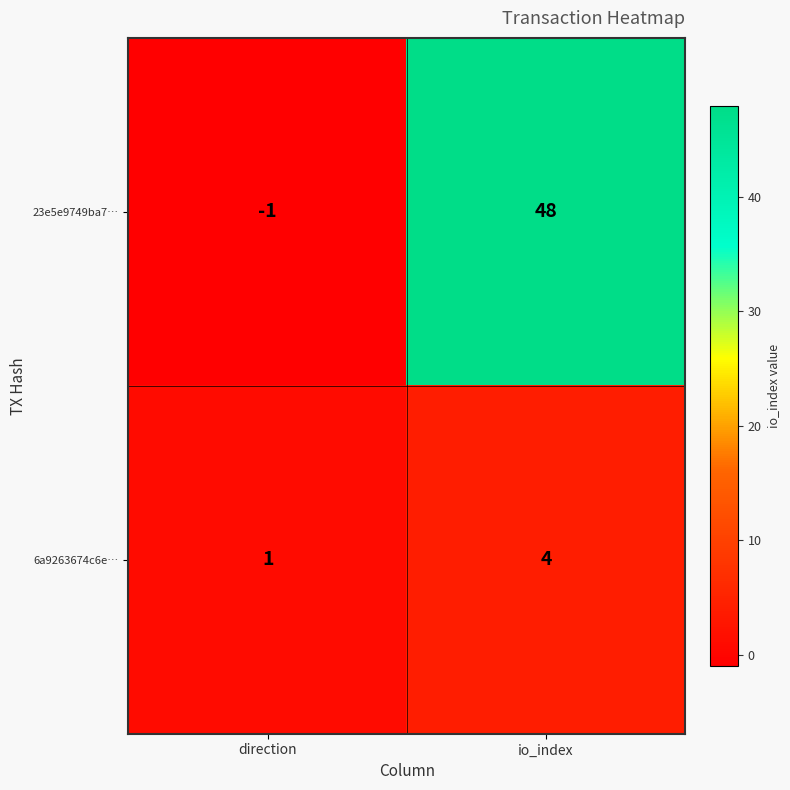

Which series has the largest range (max minus min)?

23e5e9749ba7…